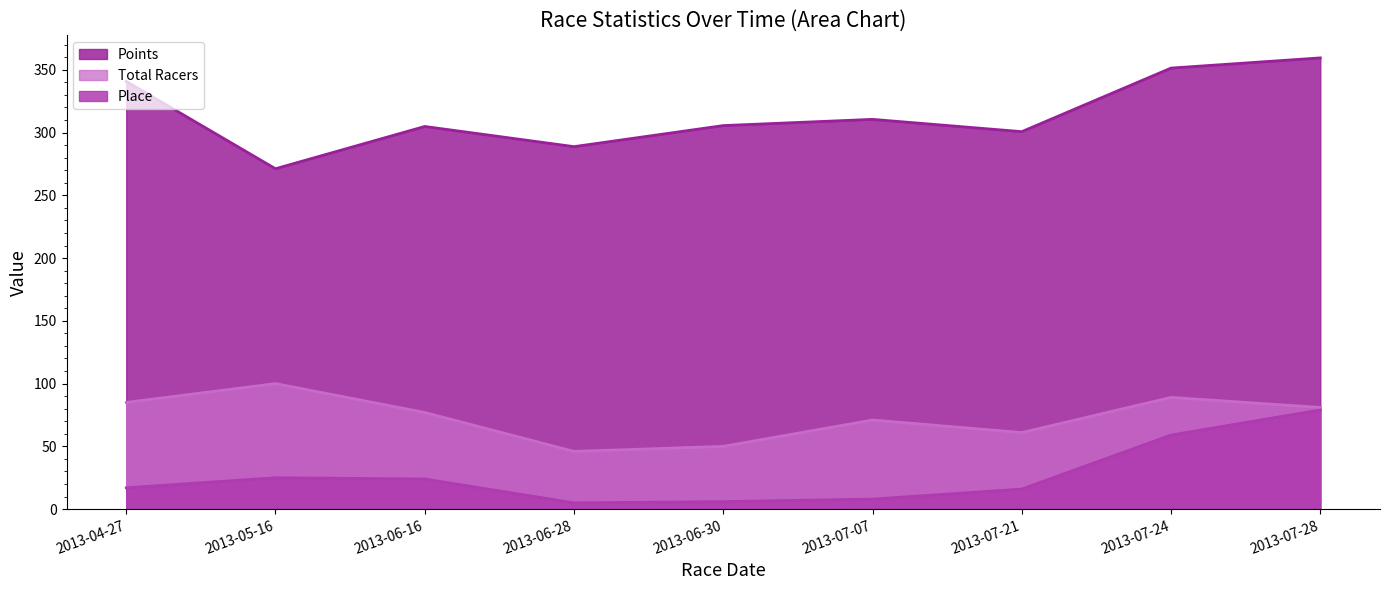

True or false: Place and Total Racers intersect in this chart.

False